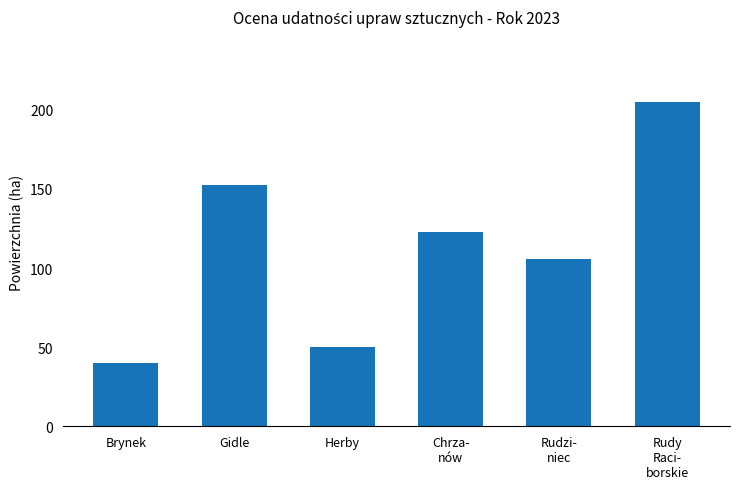

Which label corresponds to the largest value in the chart?

Rudy
Raci-
borskie